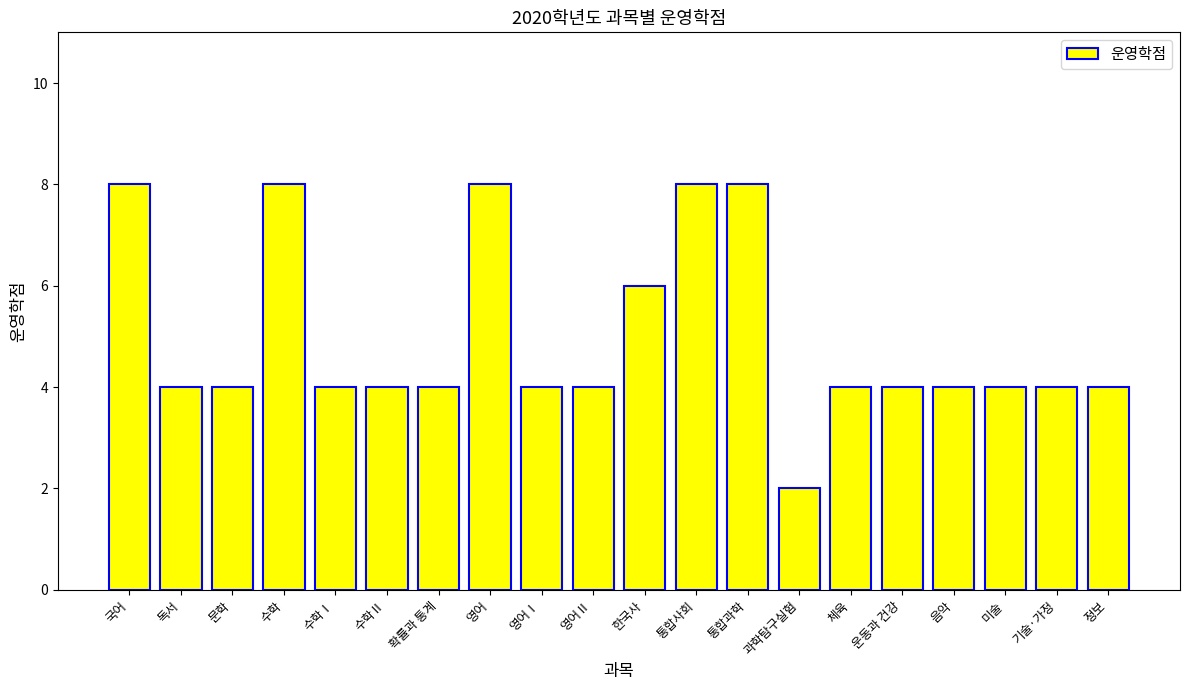

What is the approximate value at 통합사회?

8